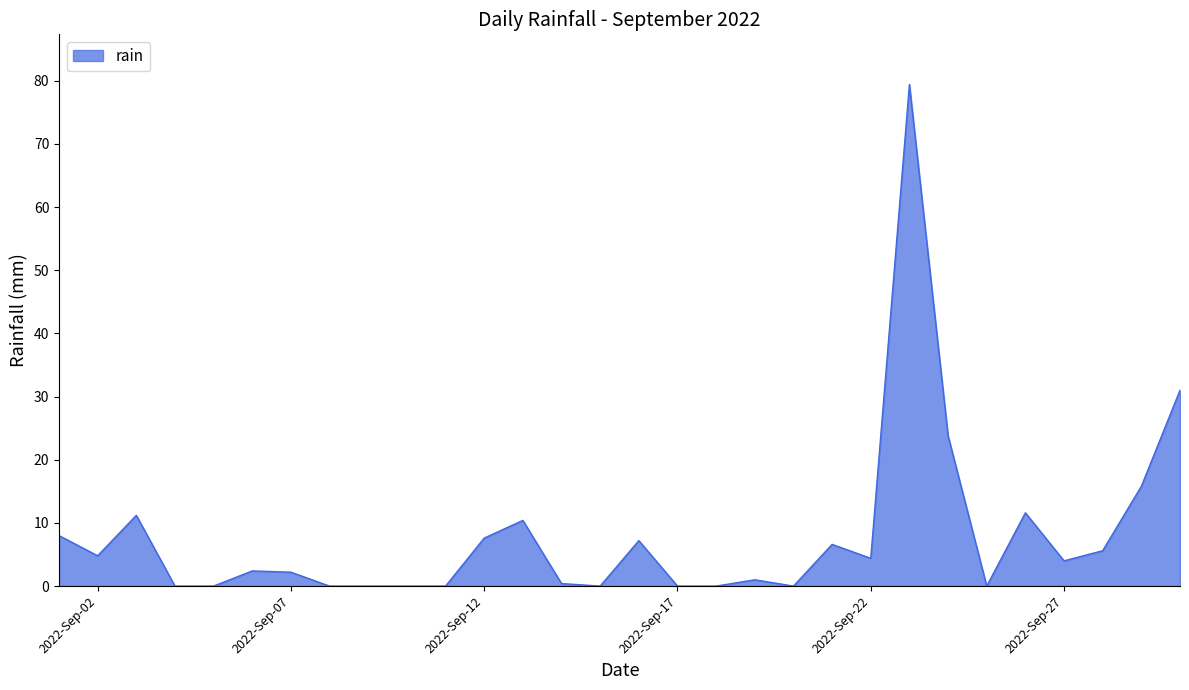

Does the chart have visible grid lines?

No